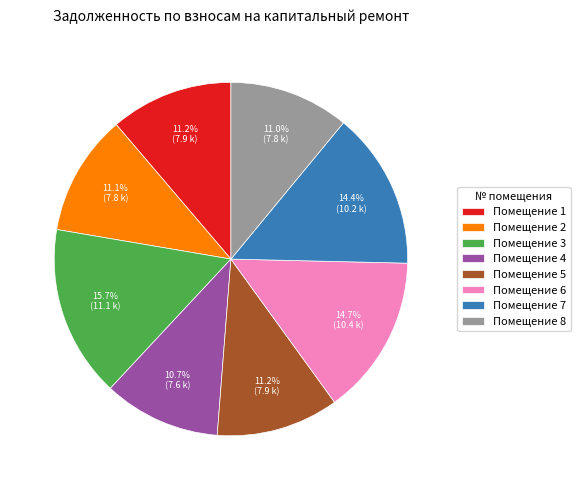

Which slice is the largest?

Помещение 3